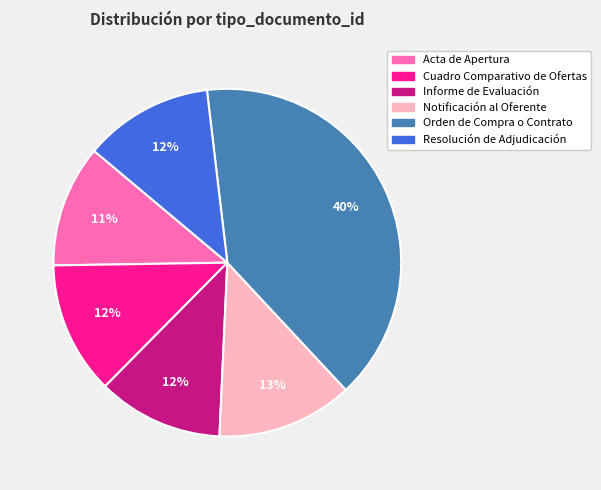

True or false: Orden de Compra o Contrato accounts for 25% of the total.

False